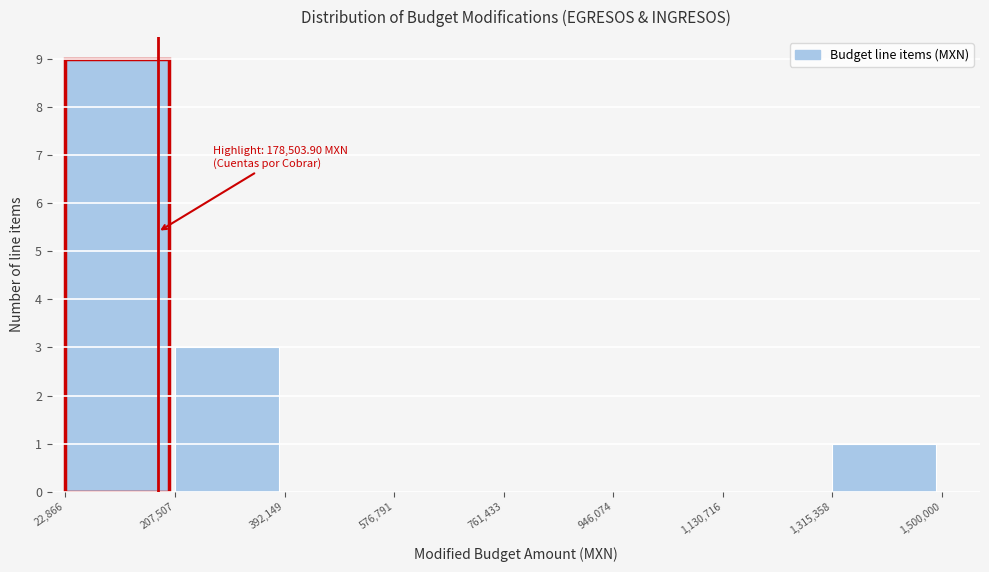

Which range on the x-axis has the tallest bar?

22,866 to 207,507